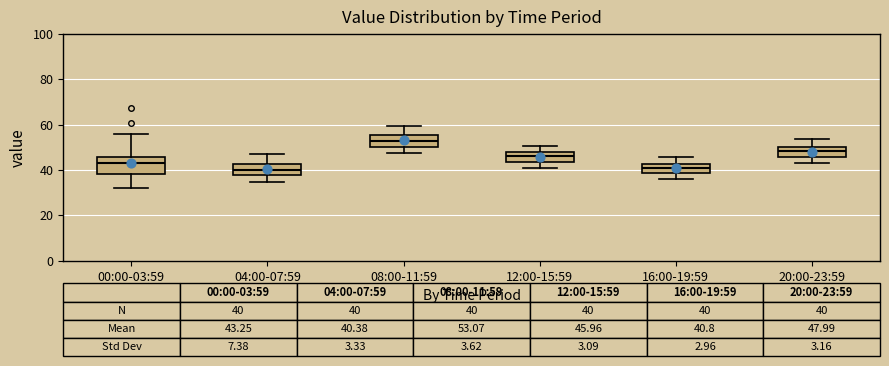

Which box has the highest median line?

08:00-11:59